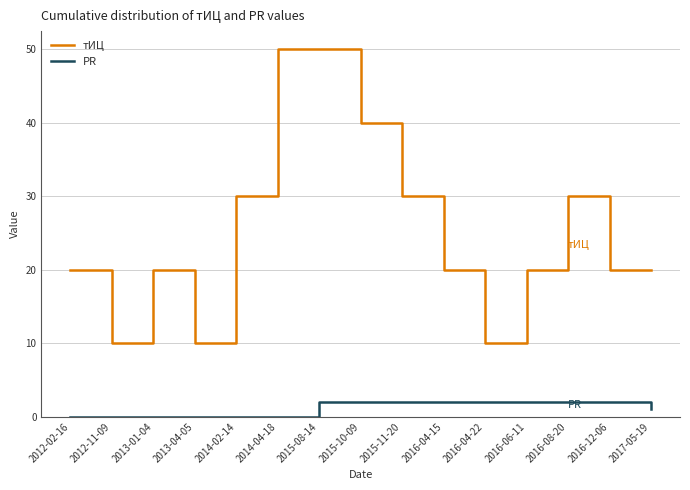

What are all the series names shown in the legend?

тИЦ, PR